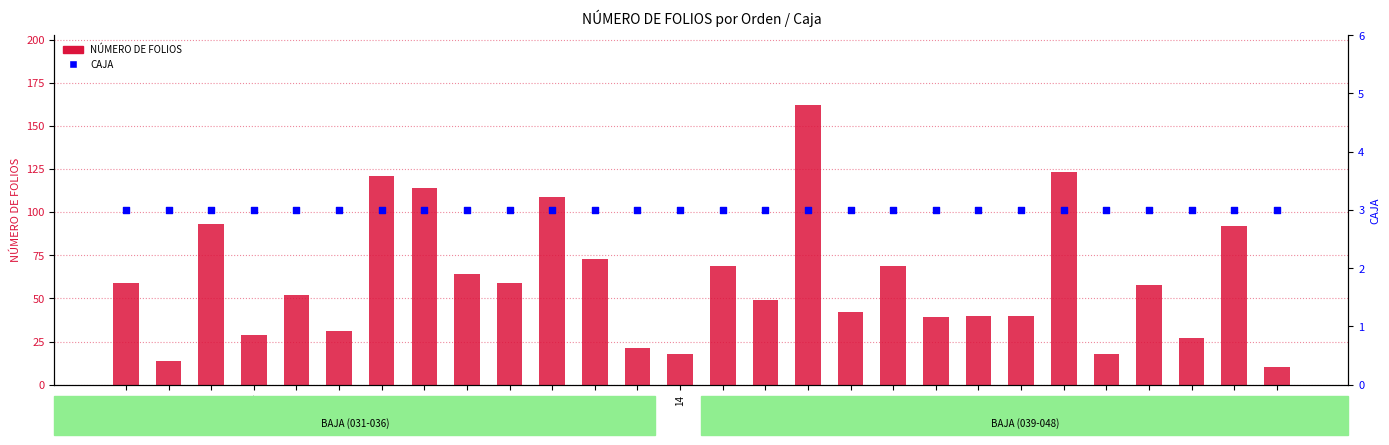

Which series contains the lowest Y value?

CAJA